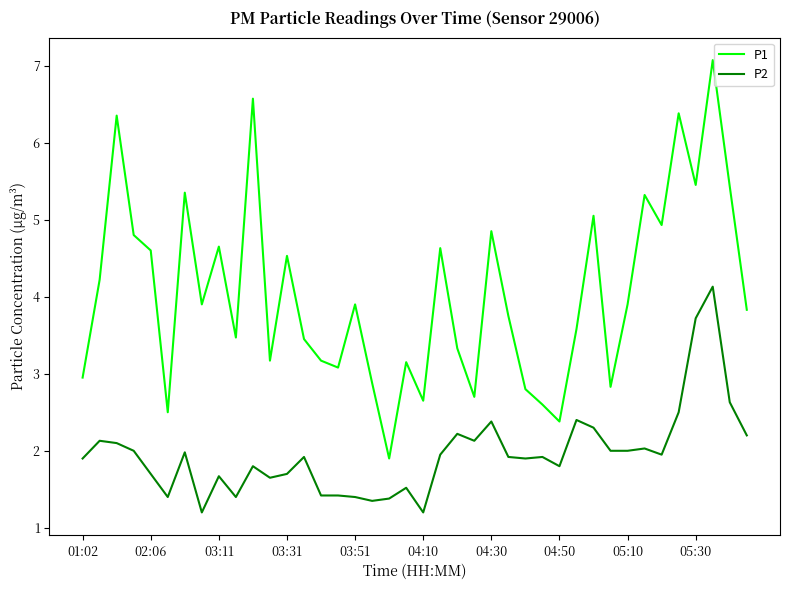

What is the difference between the maximum and minimum values in the P1 series?

5.2